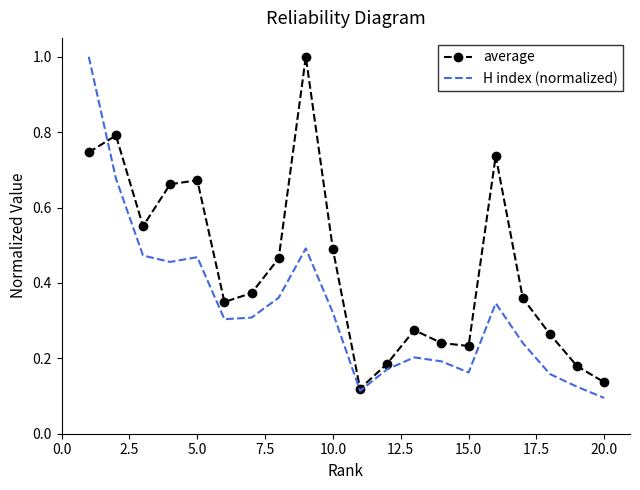

What is the sum of all H index (normalized) values?

6.7